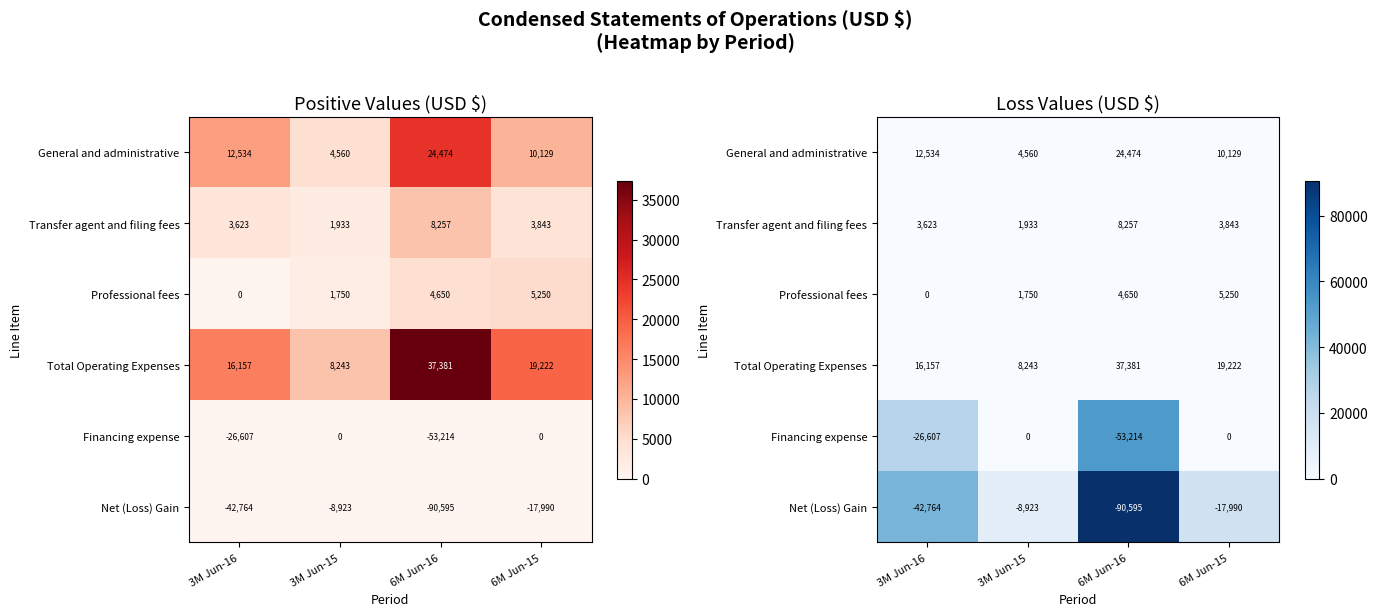

Which has a higher value, 6M Jun-16 or 6M Jun-15?

6M Jun-16